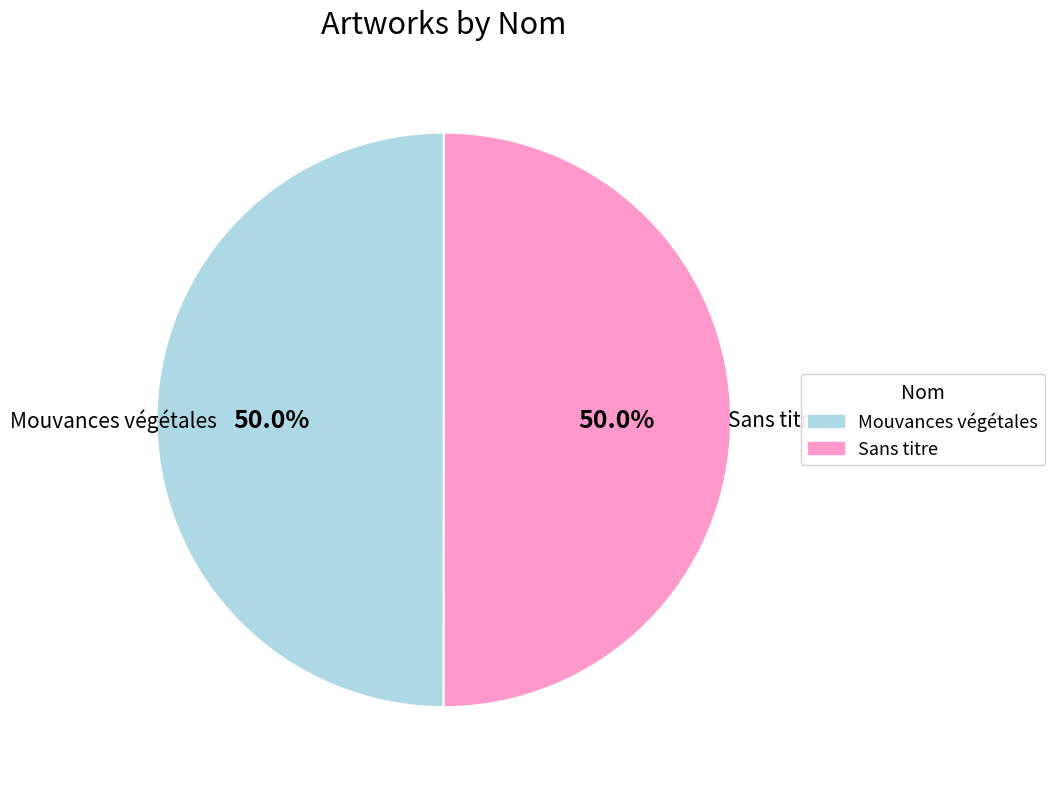

How much of the chart is everything except Sans titre?

50.0%